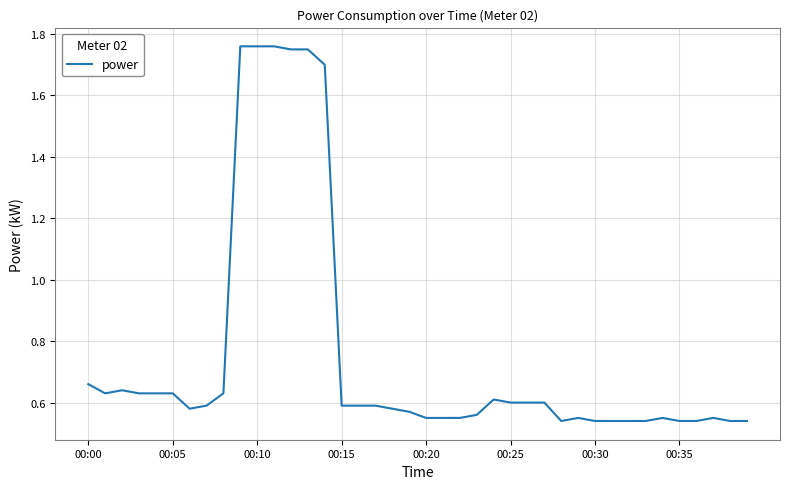

What is the difference between the maximum and minimum values?

1.2